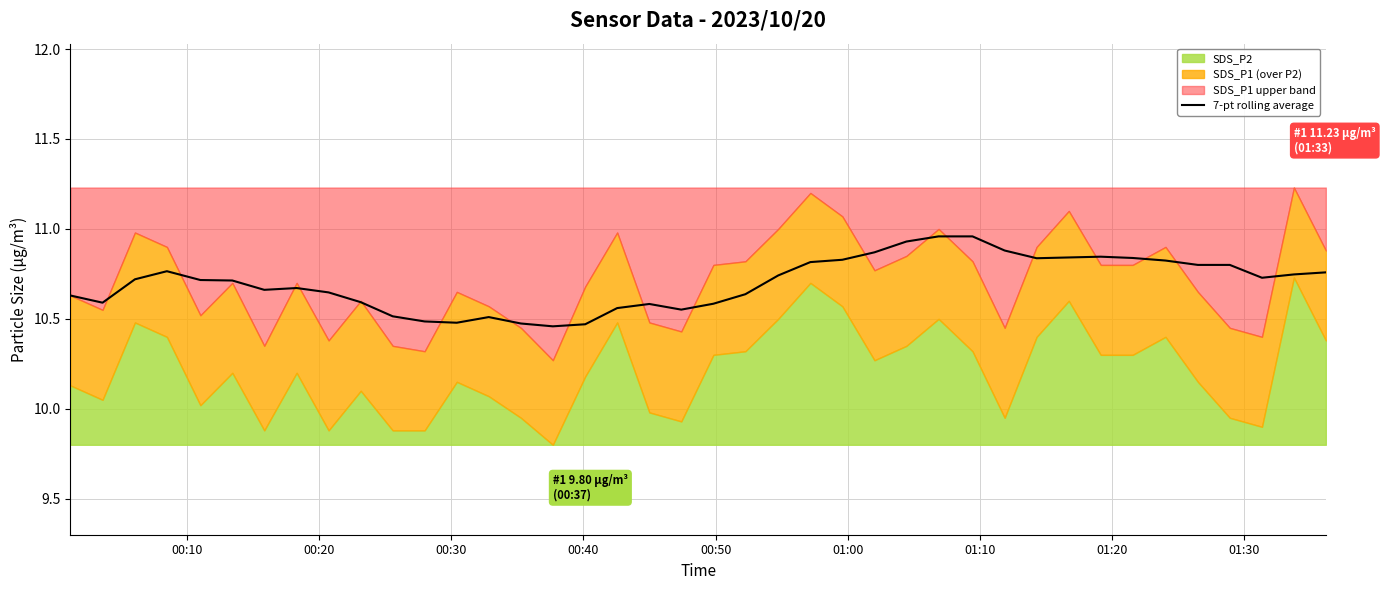

How many interior local valleys (lower than both neighbors) does the data have?

7